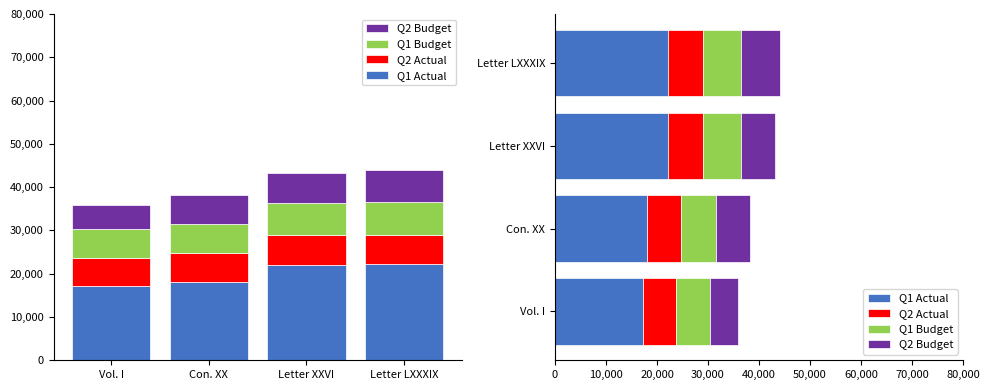

Is the value of Q1 Budget at Letter XXVI greater than the value of Q2 Actual at Con. XX?

Yes